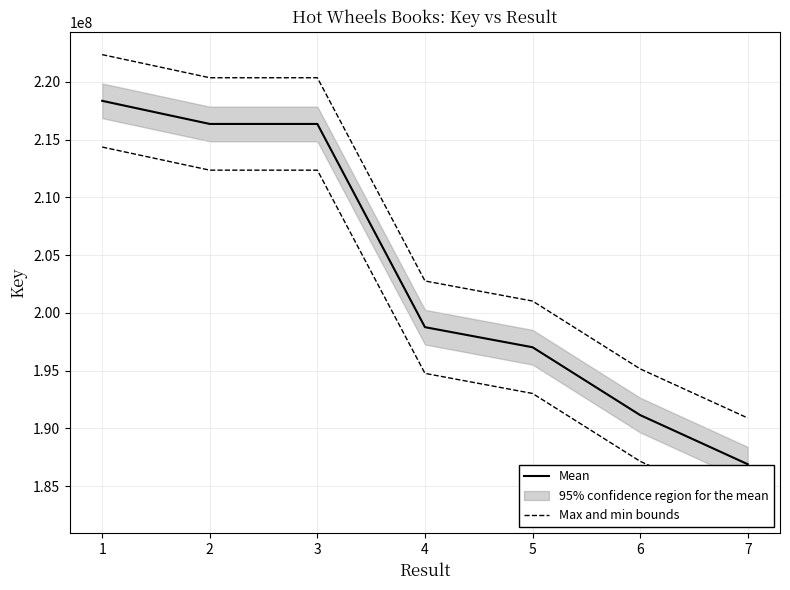

Reading right to left, what are all the values shown in this chart?

Mean: 7=186902490	6=191155411	5=197026954	4=198765262	3=216354327	2=216354578	1=218355357
Max and min bounds: 7=190902490	6=195155411	5=201026954	4=202765262	3=220354327	2=220354578	1=222355357